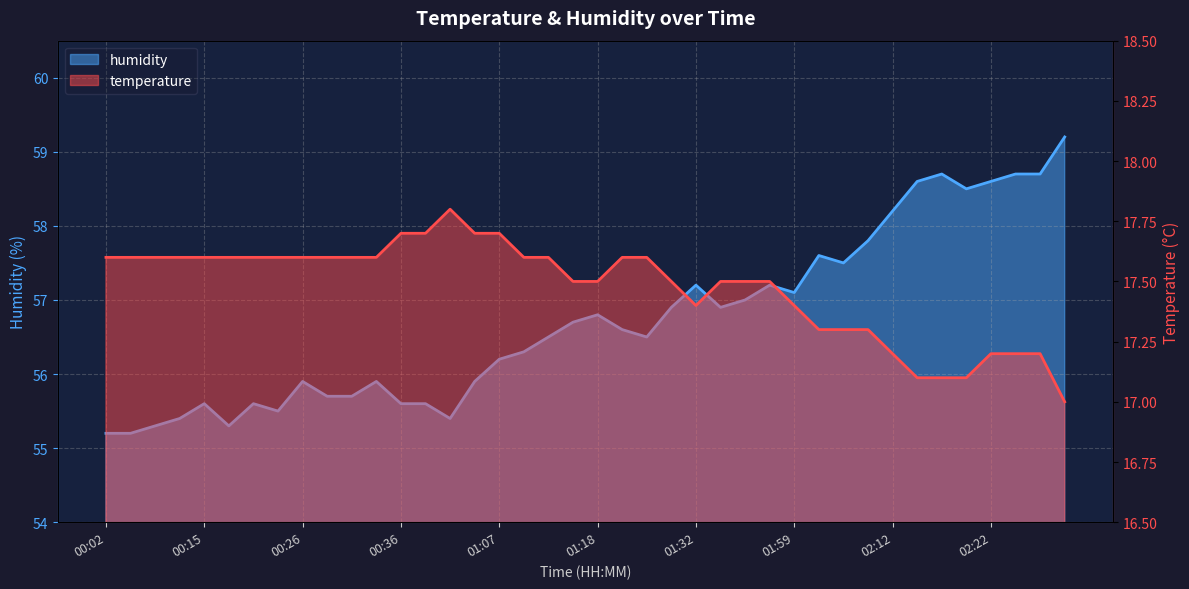

True or false: temperature and humidity cross at least once.

False